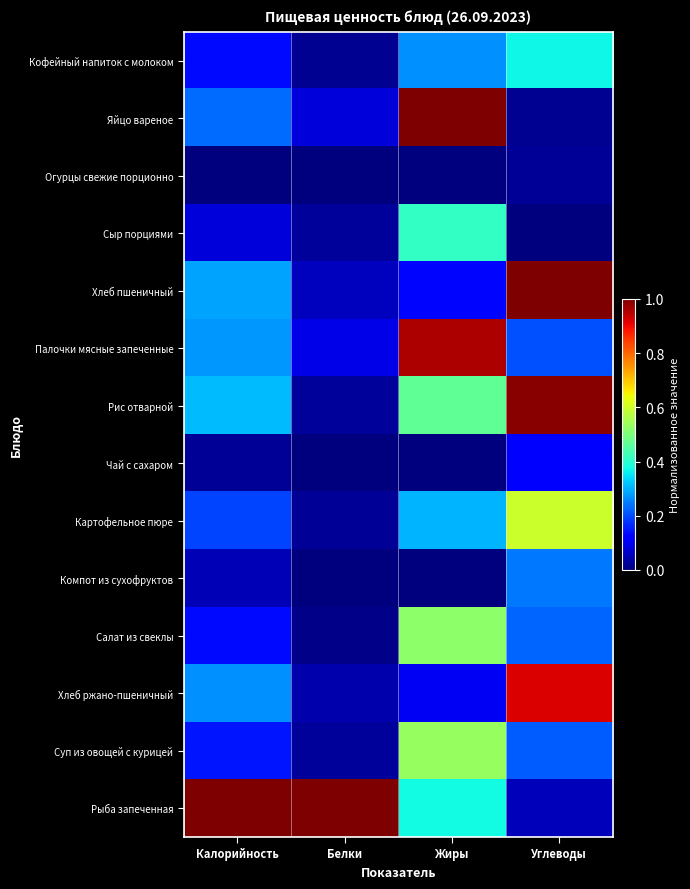

What is the difference between the highest and lowest values at Жиры?

1.0